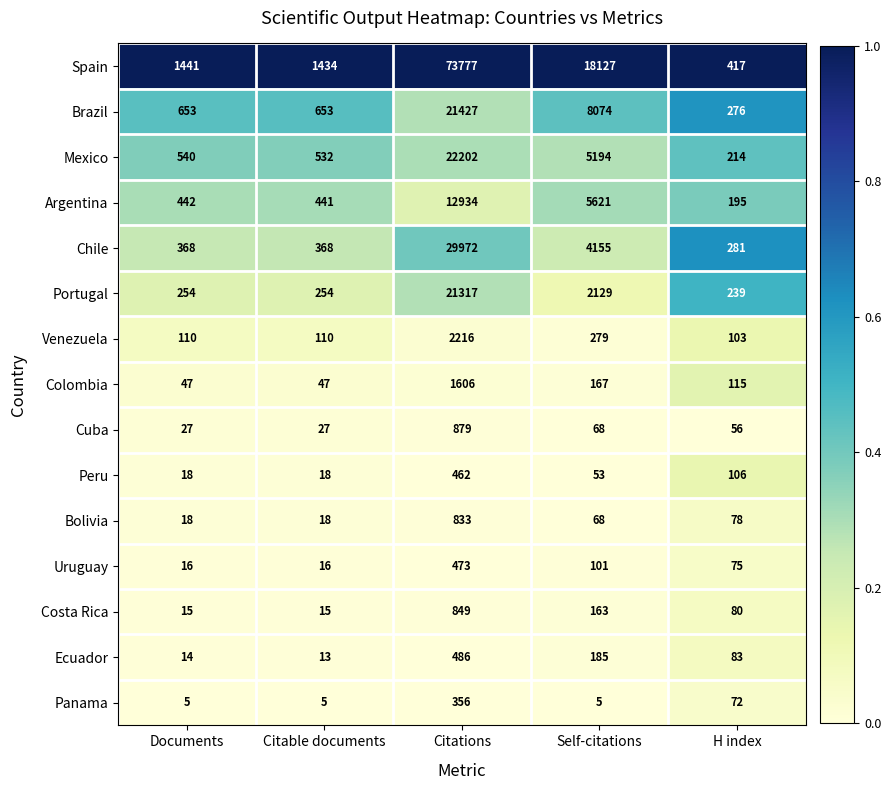

At which label is Panama closest to 180?

H index